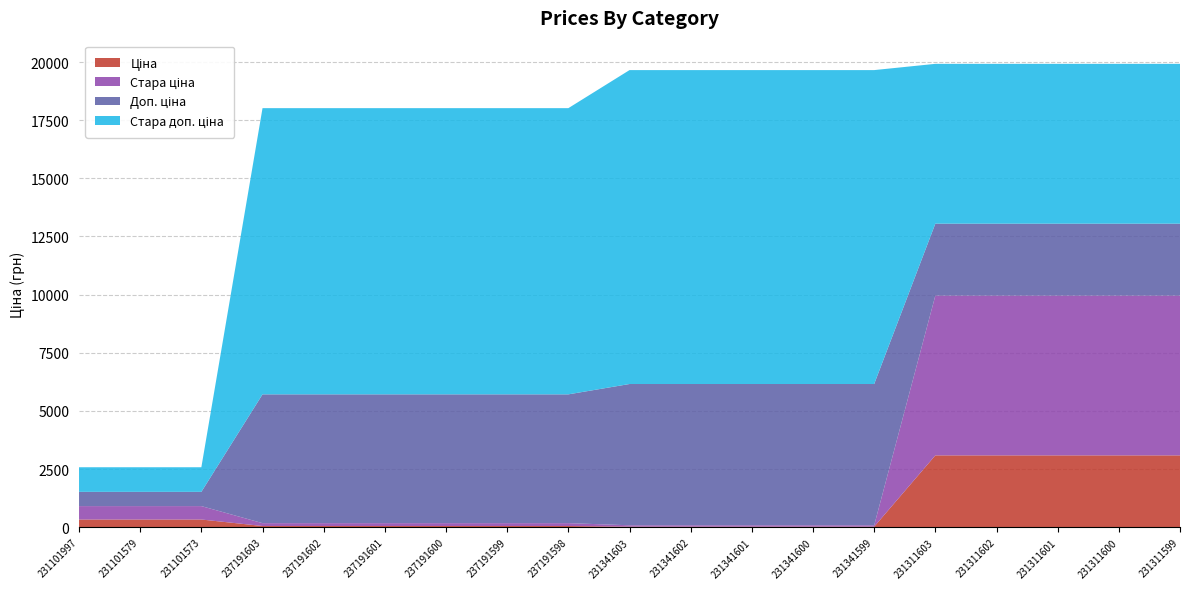

Reading right to left, extract all data points from this chart.

Ціна: 231311599=3091.2	231311600=3091.2	231311601=3091.2	231311602=3091.2	231311603=3091.2	231341599=27.0	231341600=27.0	231341601=27.0	231341602=27.0	231341603=27.0	237191598=55.4	237191599=55.4	237191600=55.4	237191601=55.4	237191602=55.4	237191603=55.4	231101573=334.4	231101579=334.4	231101997=334.4
Стара ціна: 231311599=6869.4	231311600=6869.4	231311601=6869.4	231311602=6869.4	231311603=6869.4	231341599=60.0	231341600=60.0	231341601=60.0	231341602=60.0	231341603=60.0	237191598=123.0	237191599=123.0	237191600=123.0	237191601=123.0	237191602=123.0	237191603=123.0	231101573=576.6	231101579=576.6	231101997=576.6
Доп. ціна: 231311599=3091.0	231311600=3091.0	231311601=3091.0	231311602=3091.0	231311603=3091.0	231341599=6072.0	231341600=6072.0	231341601=6072.0	231341602=6072.0	231341603=6072.0	237191598=5536.0	237191599=5536.0	237191600=5536.0	237191601=5536.0	237191602=5536.0	237191603=5536.0	231101573=613.0	231101579=613.0	231101997=613.0
Стара доп. ціна: 231311599=6869.4	231311600=6869.4	231311601=6869.4	231311602=6869.4	231311603=6869.4	231341599=13493.2	231341600=13493.2	231341601=13493.2	231341602=13493.2	231341603=13493.2	237191598=12302.0	237191599=12302.0	237191600=12302.0	237191601=12302.0	237191602=12302.0	237191603=12302.0	231101573=1057.2	231101579=1057.2	231101997=1057.2